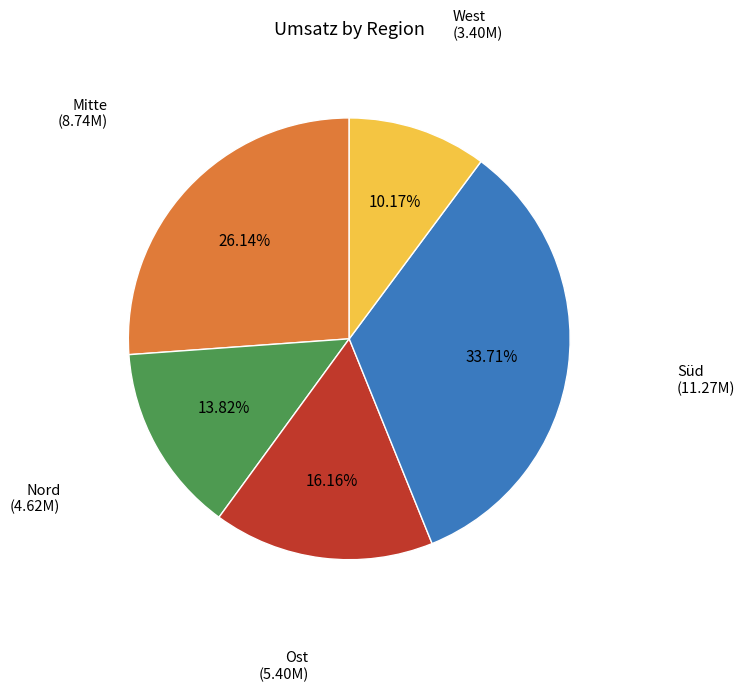

Which has a higher value, Süd or West?

Süd